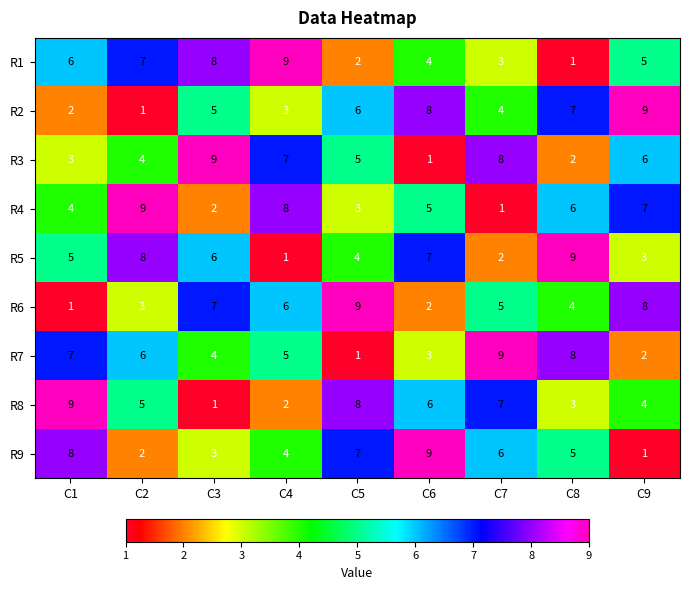

At which label does R1 reach its peak?

C4